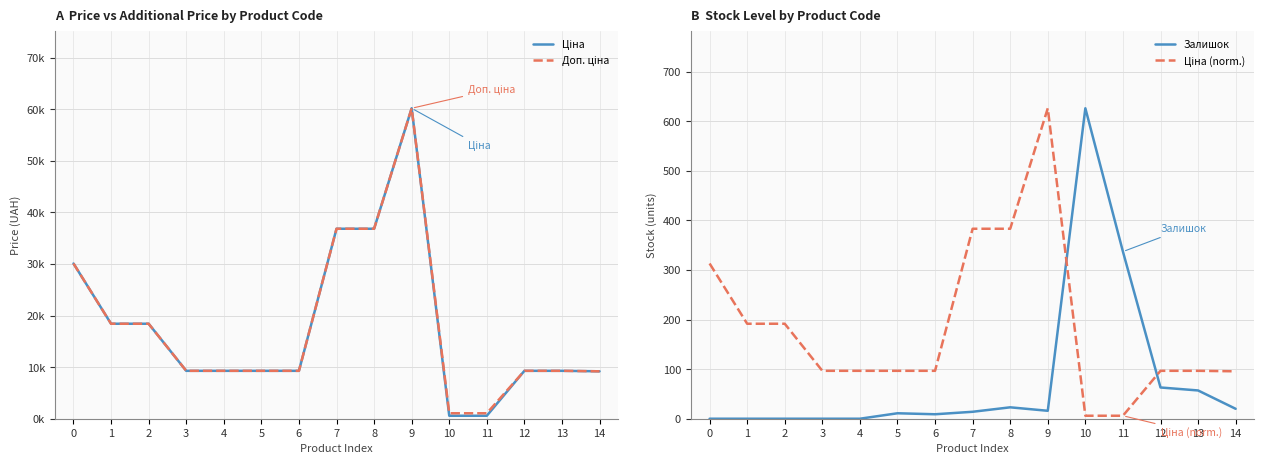

At how many categories does at least one series exceed 50360?

1